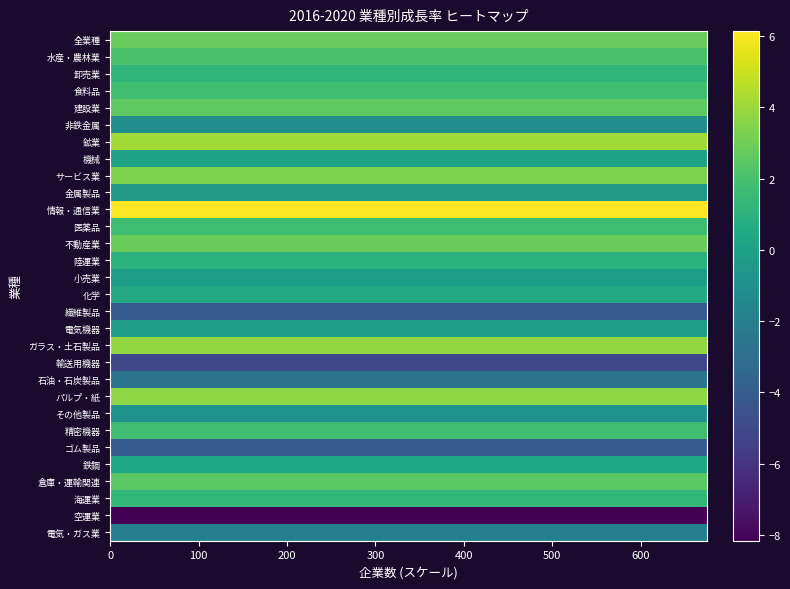

Count the number of categories in the chart.

28